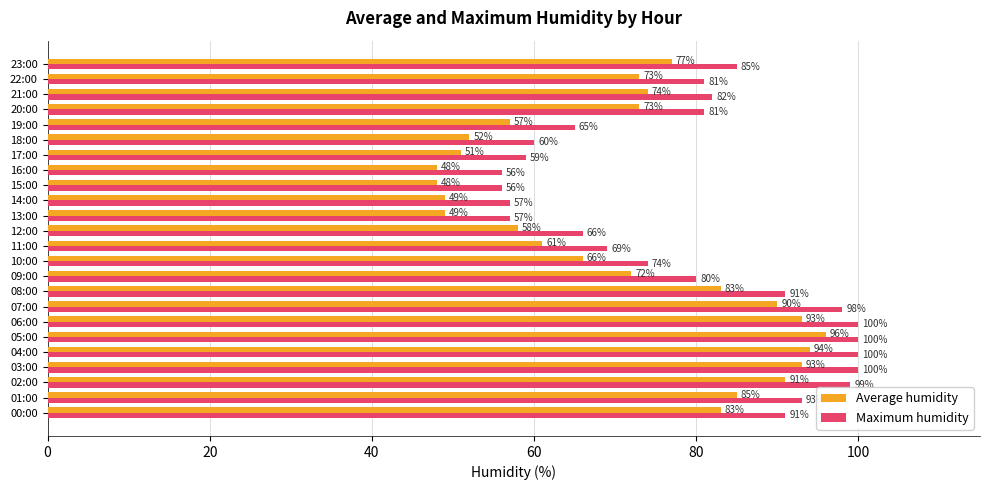

What is the maximum value shown in the chart?

100